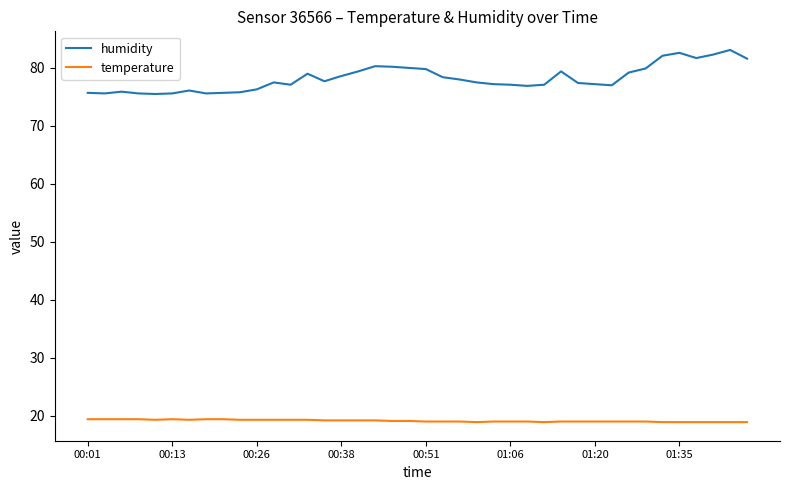

What is the minimum value shown in the chart?

18.9